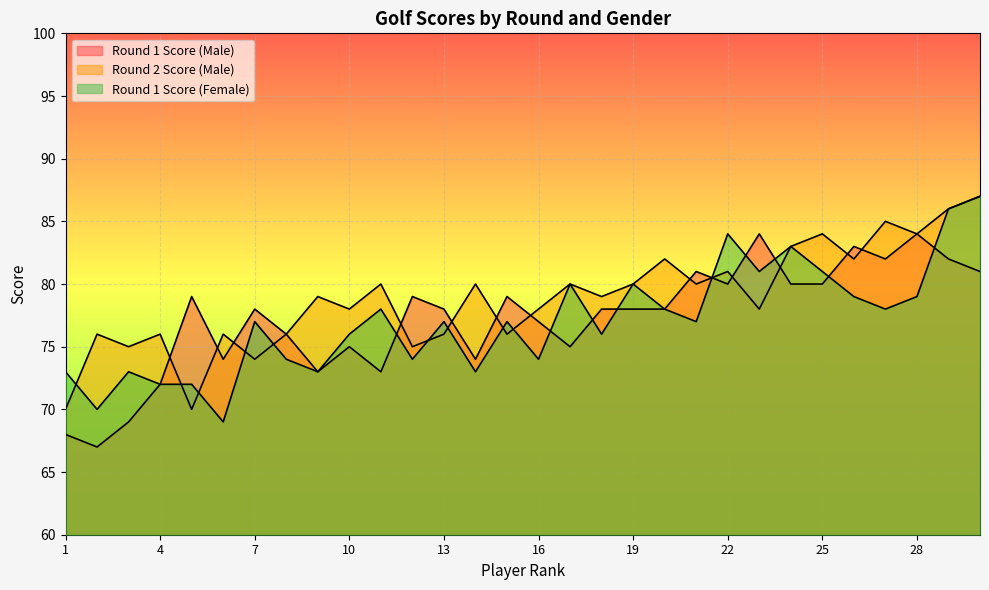

The Round 1 Score (Female) series shows 96 at 1. True or false?

False